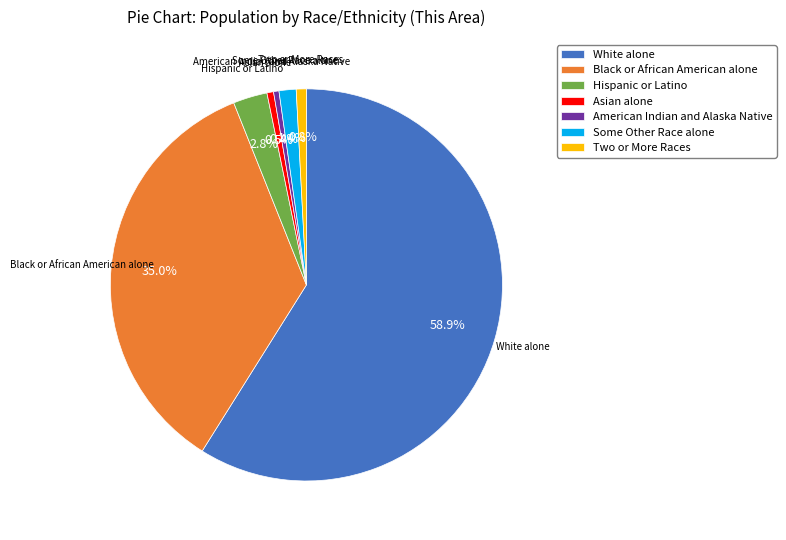

What is the ratio of the value at White alone to the value at Black or African American alone?

1.7